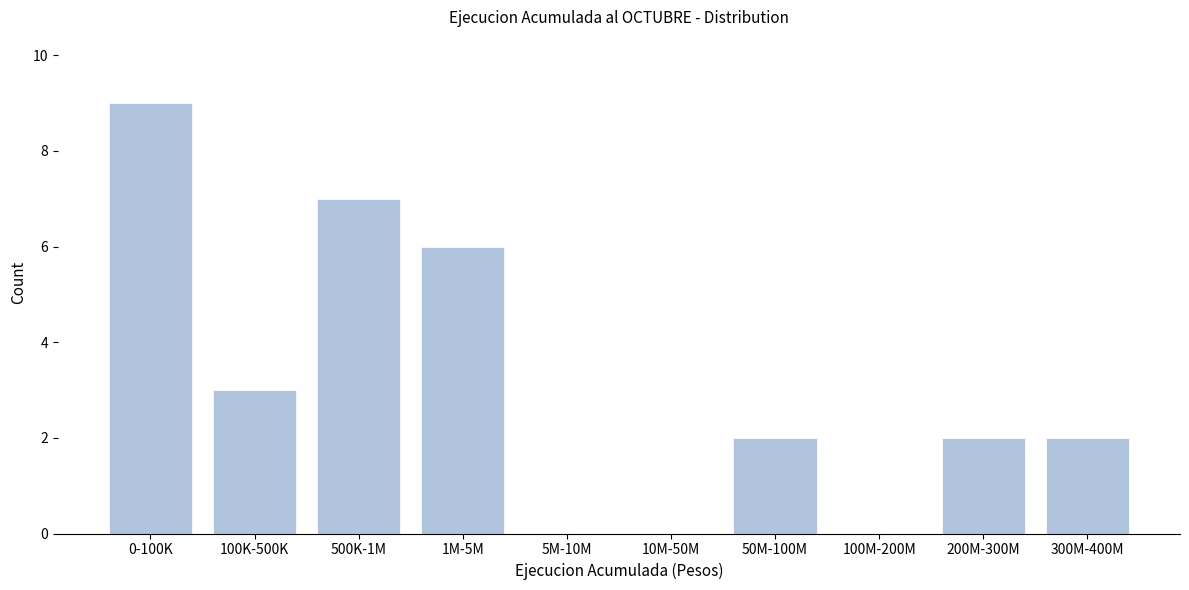

Reading right to left, list all the values displayed in this chart.

300M-400M=2	200M-300M=2	100M-200M=0	50M-100M=2	10M-50M=0	5M-10M=0	1M-5M=6	500K-1M=7	100K-500K=3	0-100K=9